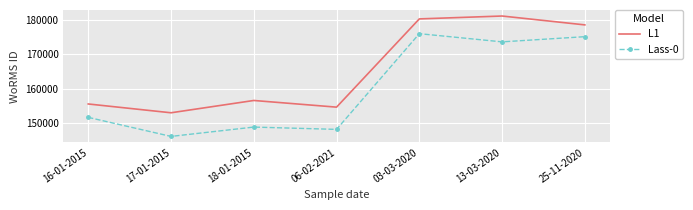

At which category is the sum across all series the highest?

03-03-2020